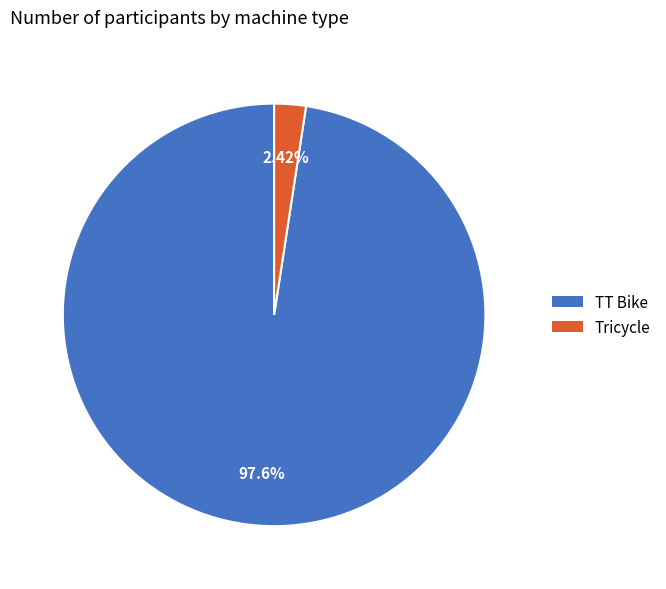

The Tricycle slice represents 8% of the pie. True or false?

False